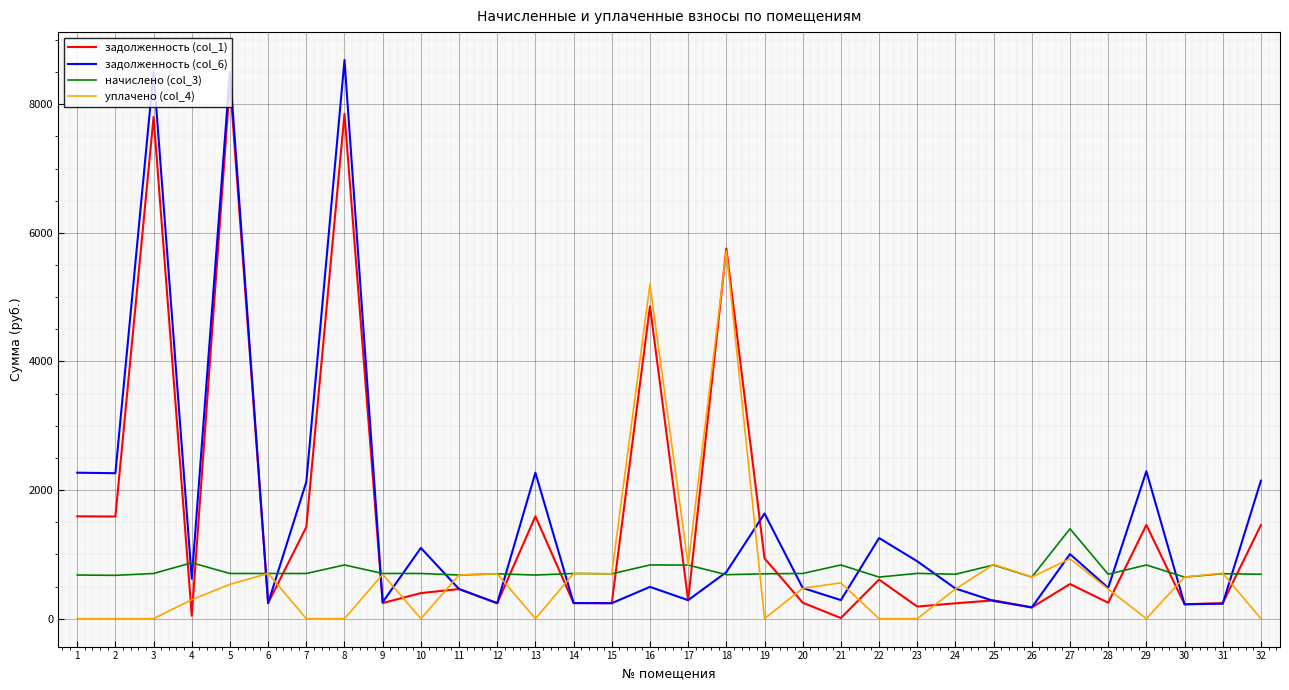

At which label does уплачено (col_4) reach its peak?

18